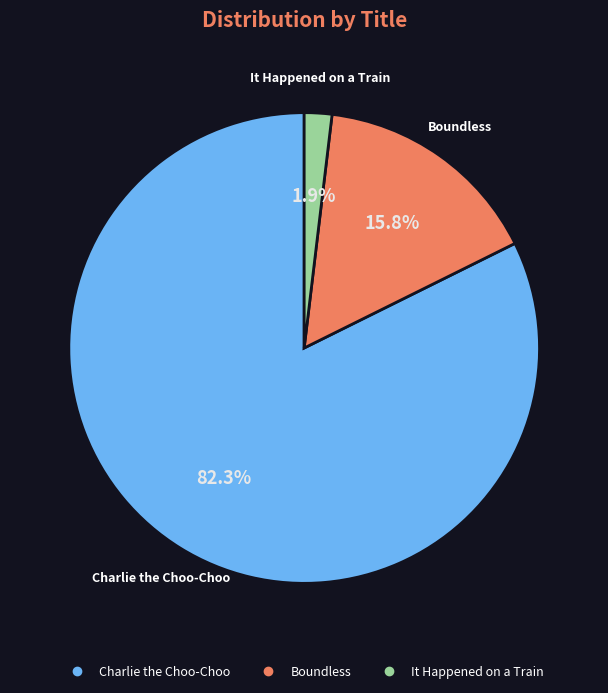

Between It Happened on a Train and Charlie the Choo-Choo, which is larger?

Charlie the Choo-Choo